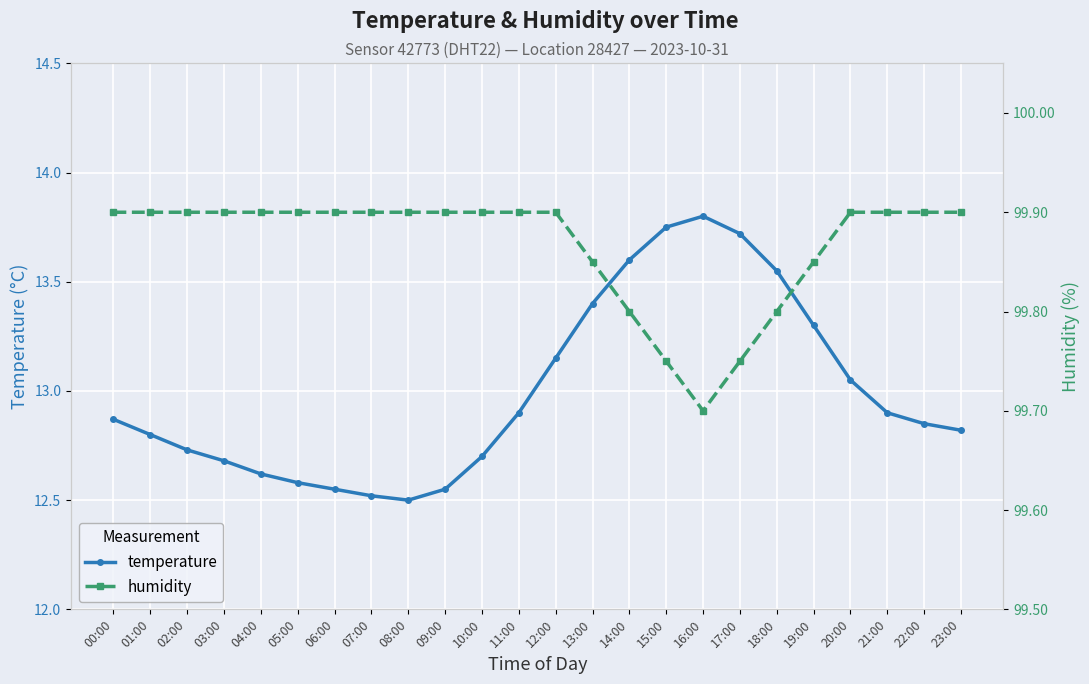

Is the value of temperature at 11:00 greater than the value of humidity at 15:00?

No